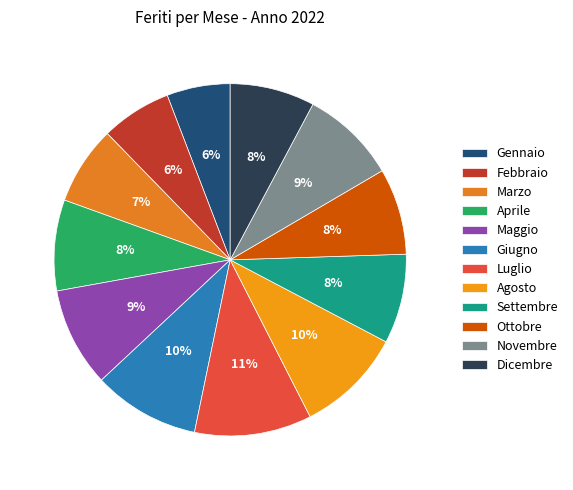

Is it true that Maggio is 21% of the pie?

False